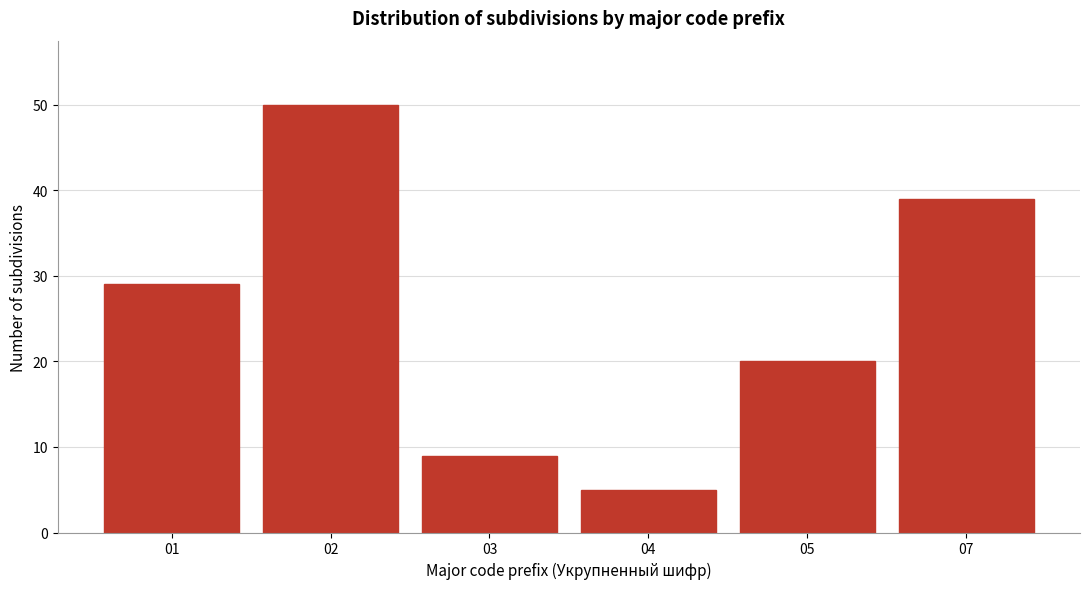

Reading right to left, what are all the values shown in this chart?

07=39	05=20	04=5	03=9	02=50	01=29